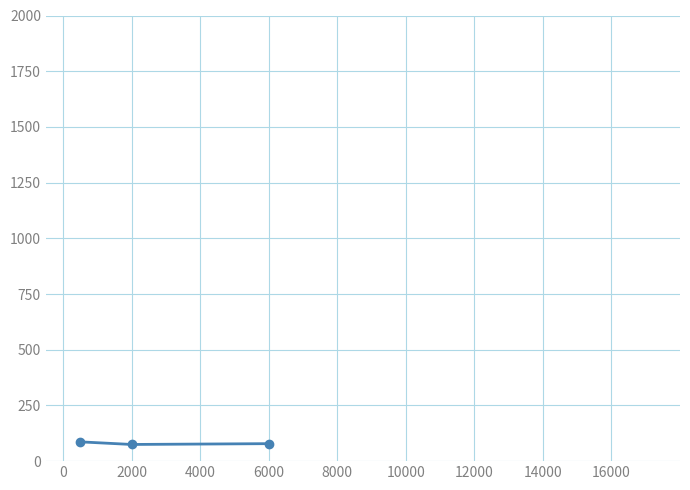

What is the average value?

80.0